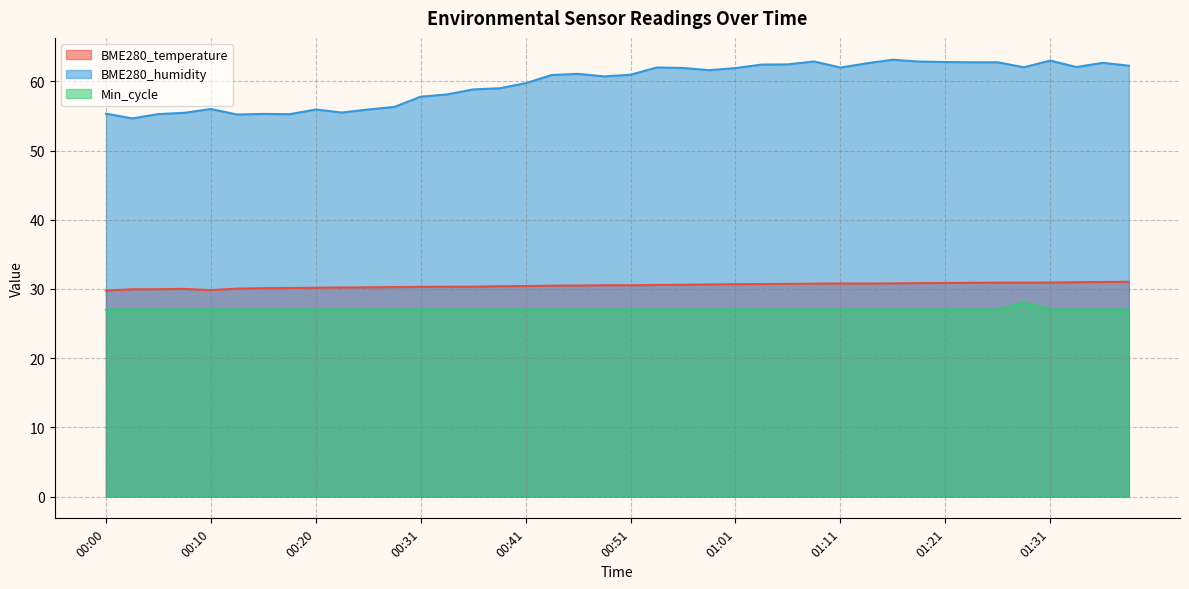

At which label does BME280_humidity first exceed 61?

00:46